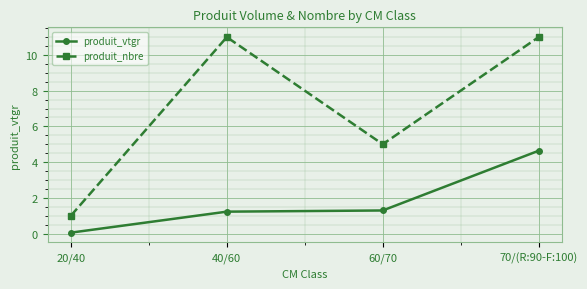

Does the chart have visible grid lines?

Yes